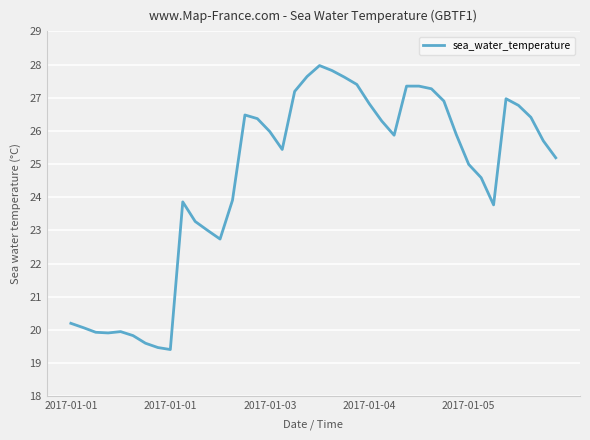

What is the sum of all values?

983.2